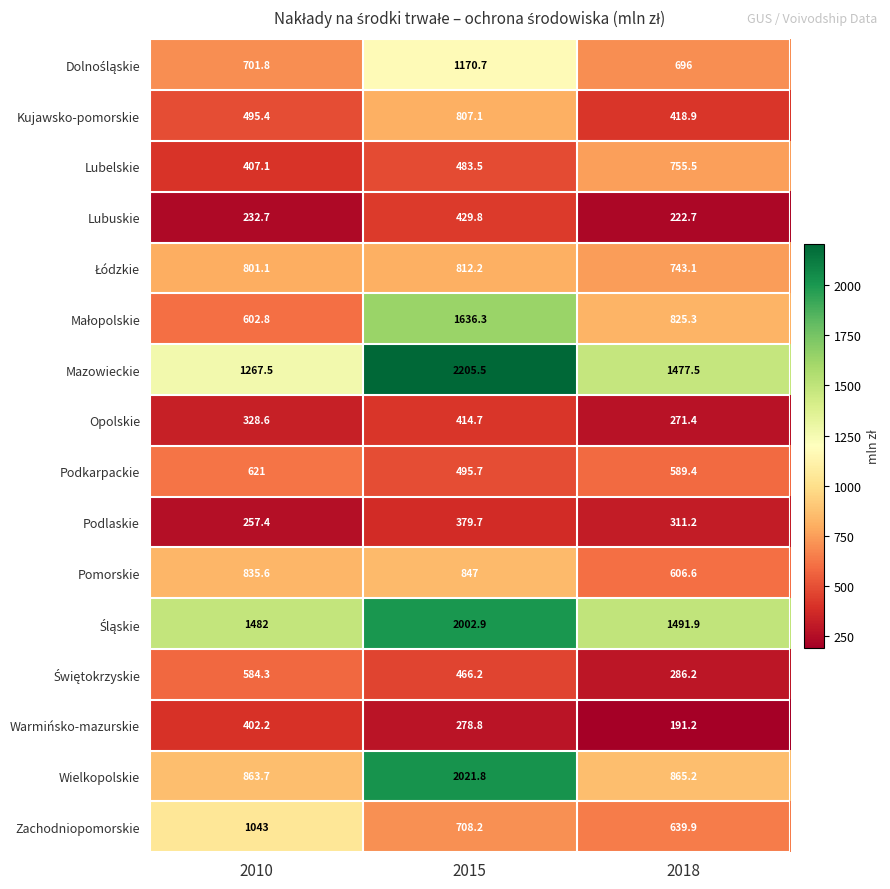

What is the approximate value of Podkarpackie at 2010?

621.0